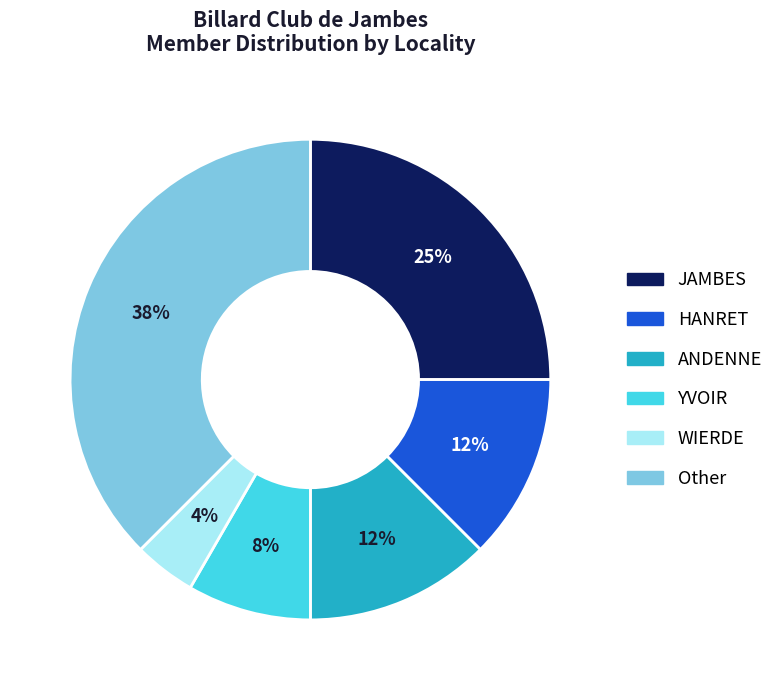

Is YVOIR the majority of the pie?

No